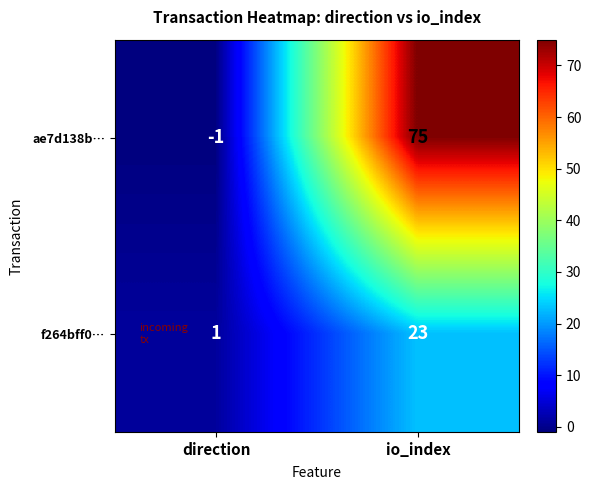

The value of f264bff0… at direction is 0. True or false?

False